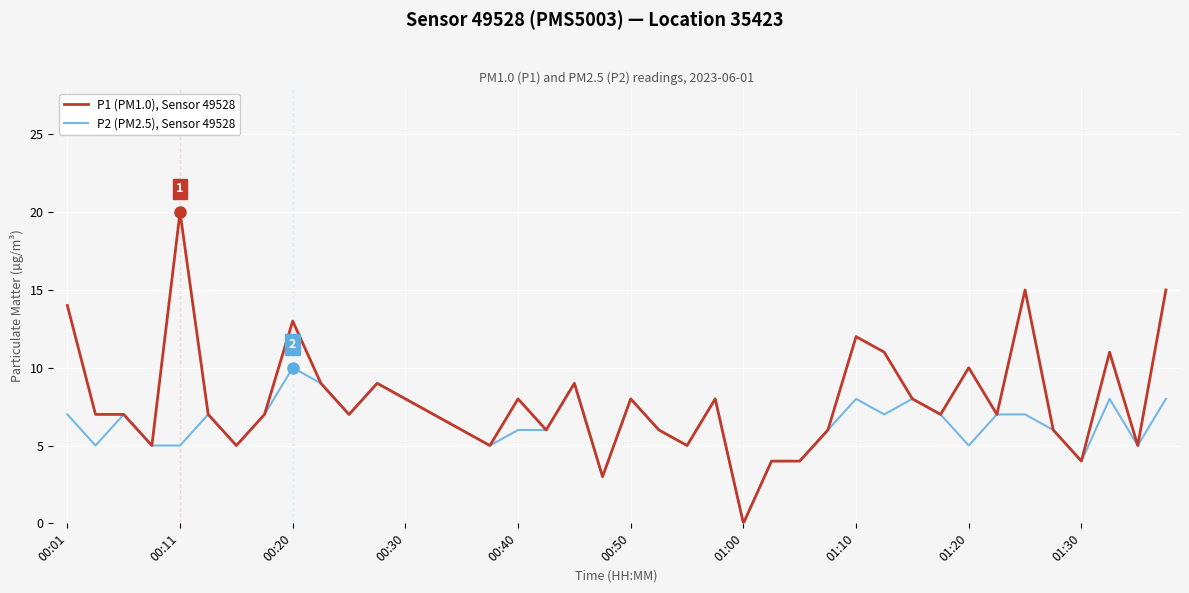

What is the maximum value shown in the chart?

20